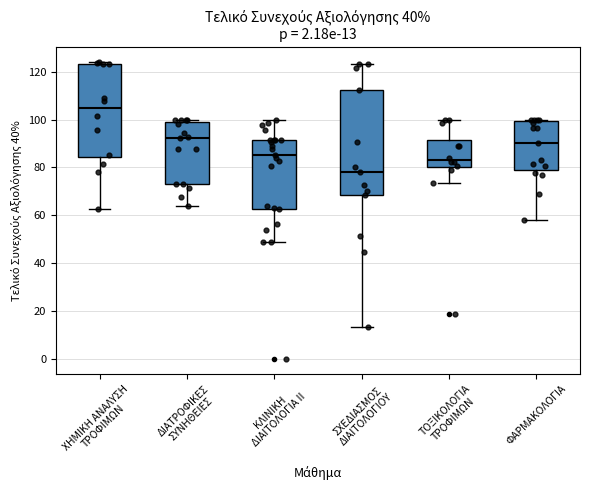

Which box has the lowest median line?

ΣΧΕΔΙΑΣΜΟΣ ΔΙΑΙΤΟΛΟΓΙΟΥ